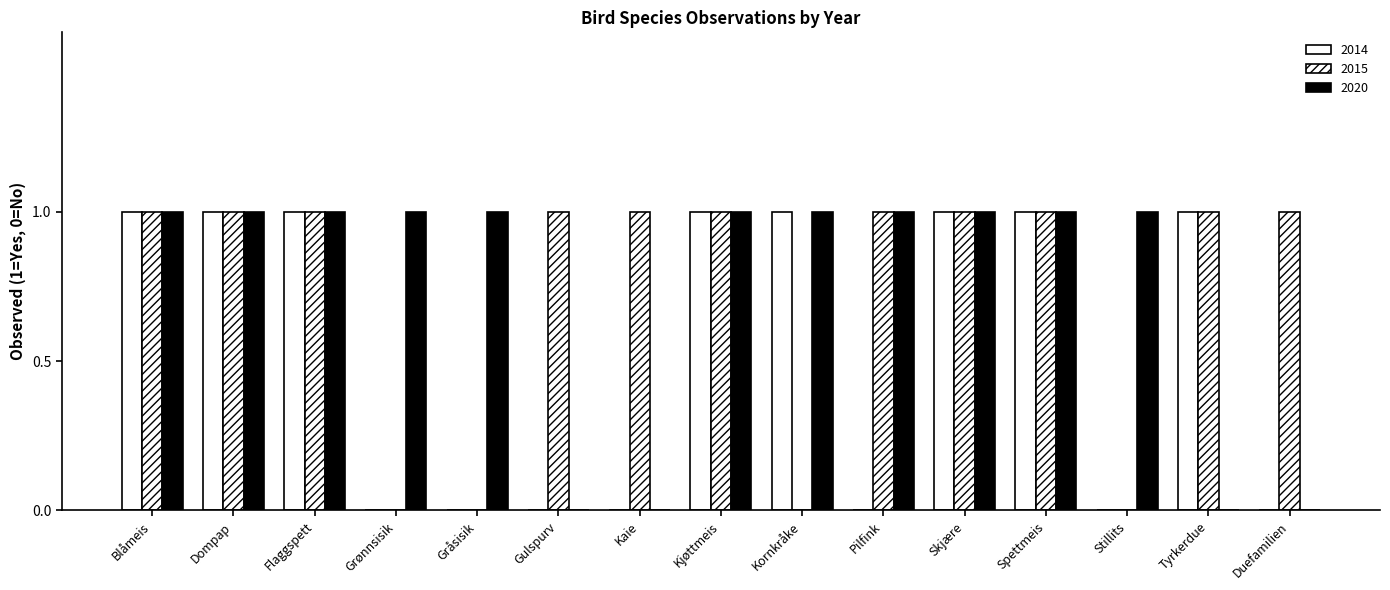

How many groups of bars are there?

15